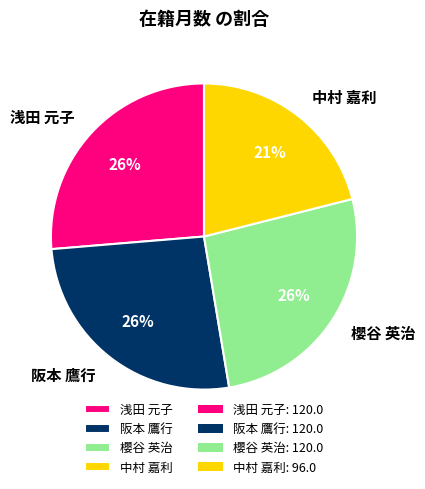

Is it true that 中村 嘉利 is 21% of the pie?

True